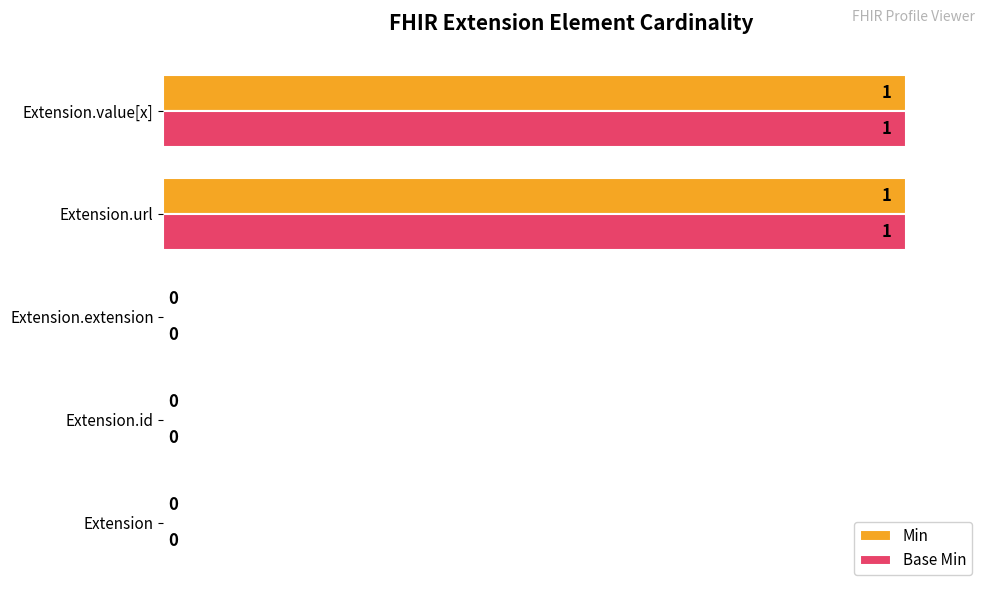

What is the total value across all series at Extension.url?

200